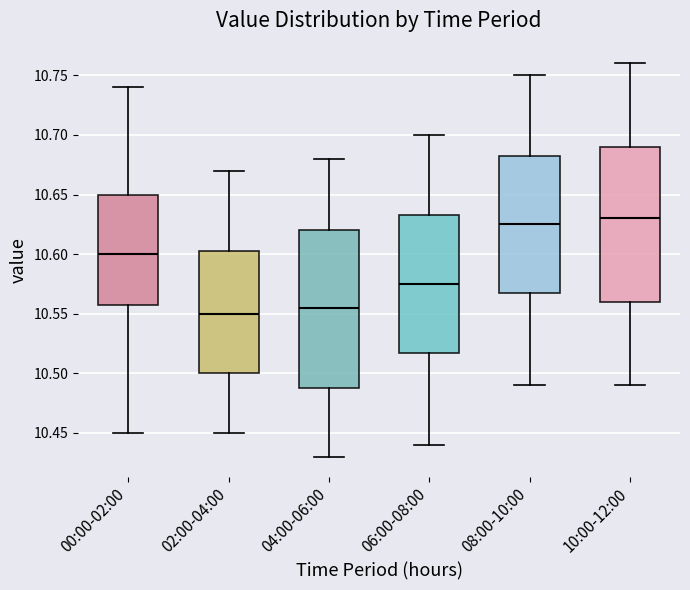

Where does the median line of the box for 08:00-10:00 sit on the y-axis? The values are not printed on the chart, so give them approximately, as read against the axis.

10.625